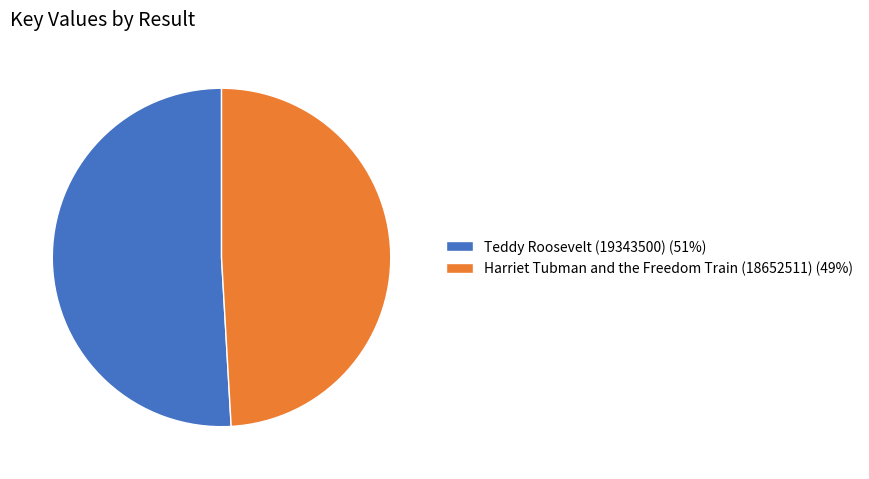

Combined, do Teddy Roosevelt (19343500) and Harriet Tubman and the Freedom Train (18652511) account for over 50%?

Yes